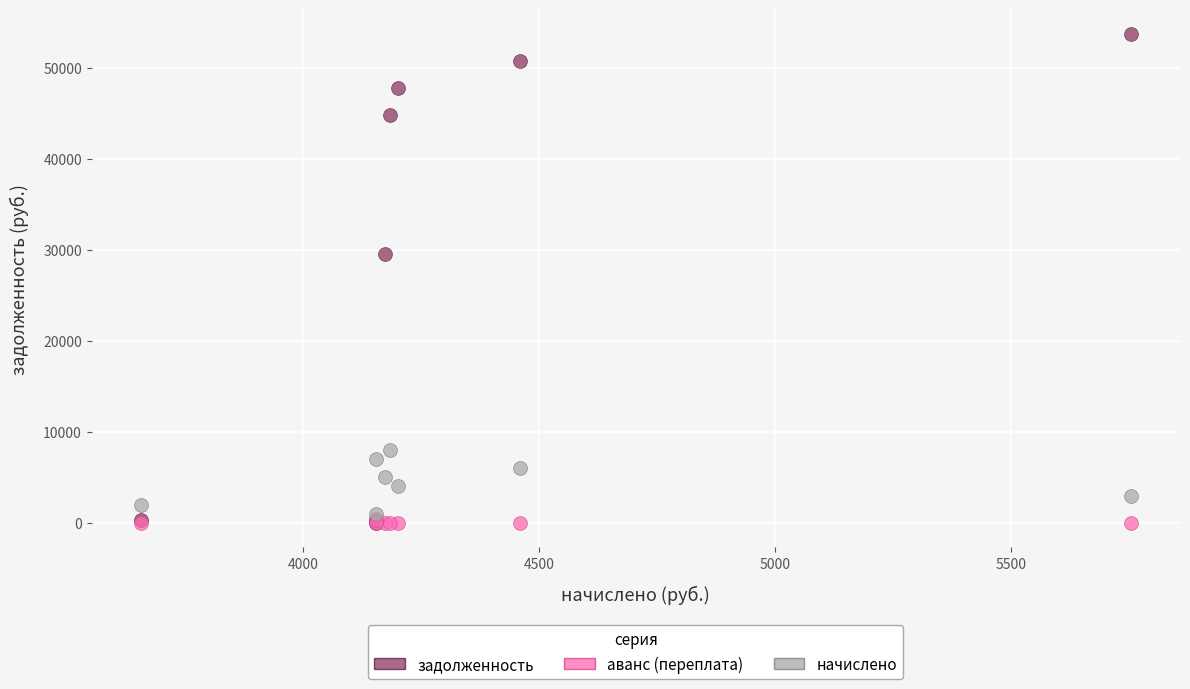

What are all the series names shown in the legend?

задолженность, аванс (переплата), начислено